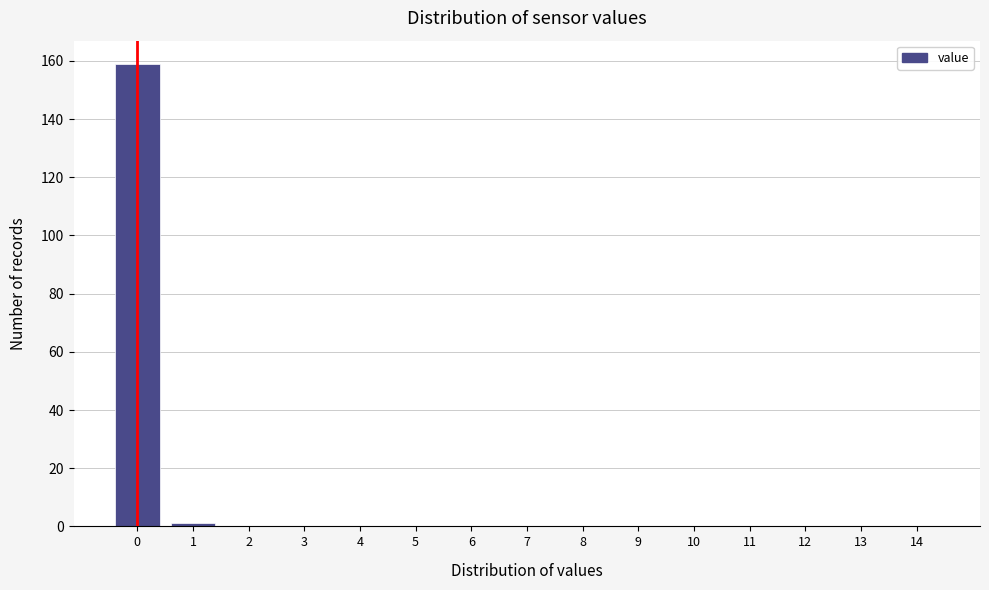

Reading left to right, extract all data points from this chart.

0=159	1=1	2=0	3=0	4=0	5=0	6=0	7=0	8=0	9=0	10=0	11=0	12=0	13=0	14=0